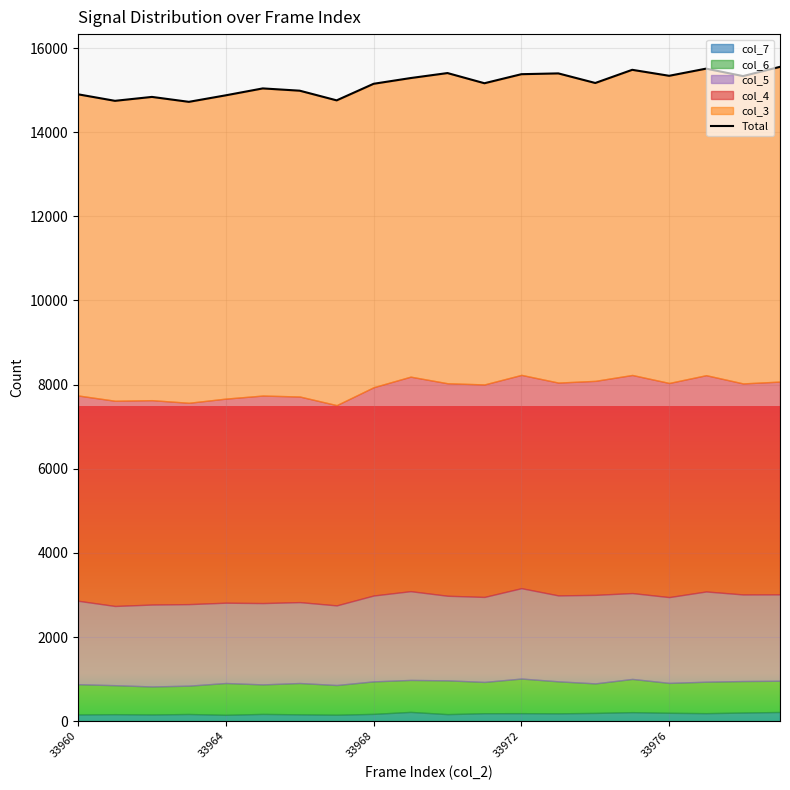

What is the label of the 1st point from the left?

33960